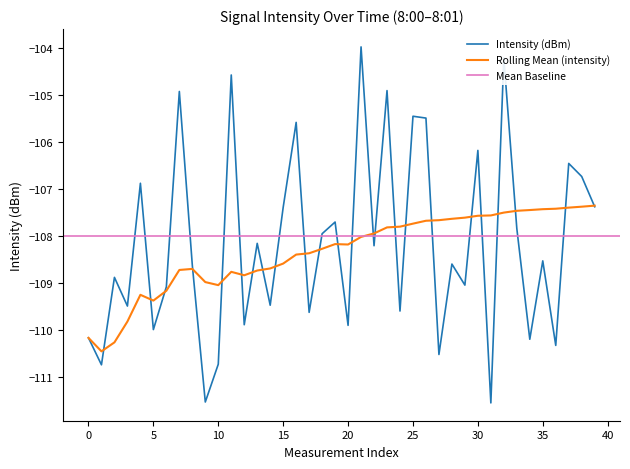

True or false: Rolling Mean (intensity) has more than 1 interior local peaks.

True